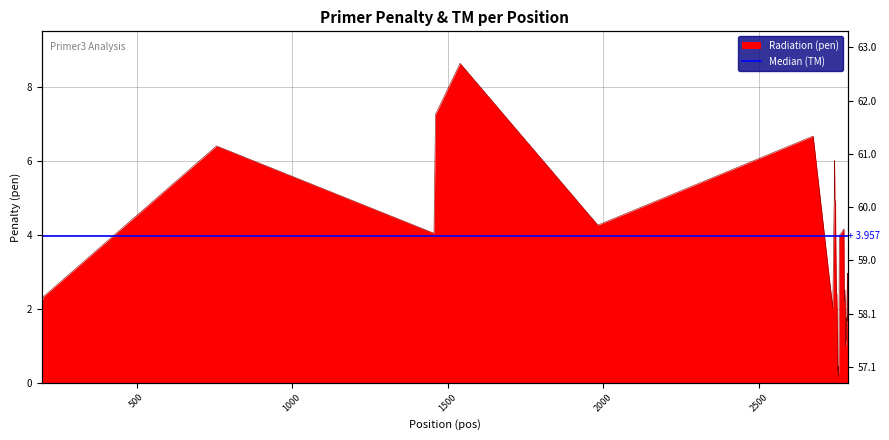

How many data points are less than 2?

13